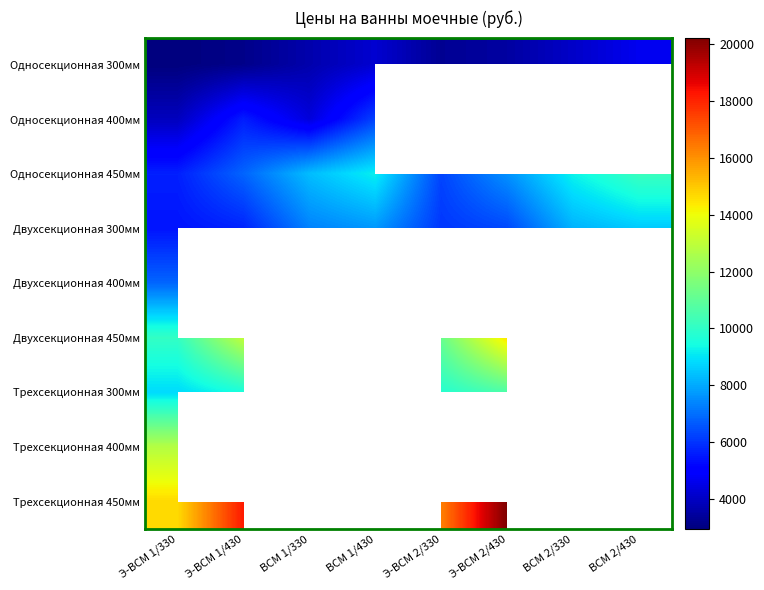

What is the difference between the Односекционная 300мм values at Э-ВСМ 2/430 and Э-ВСМ 2/330?

211.0